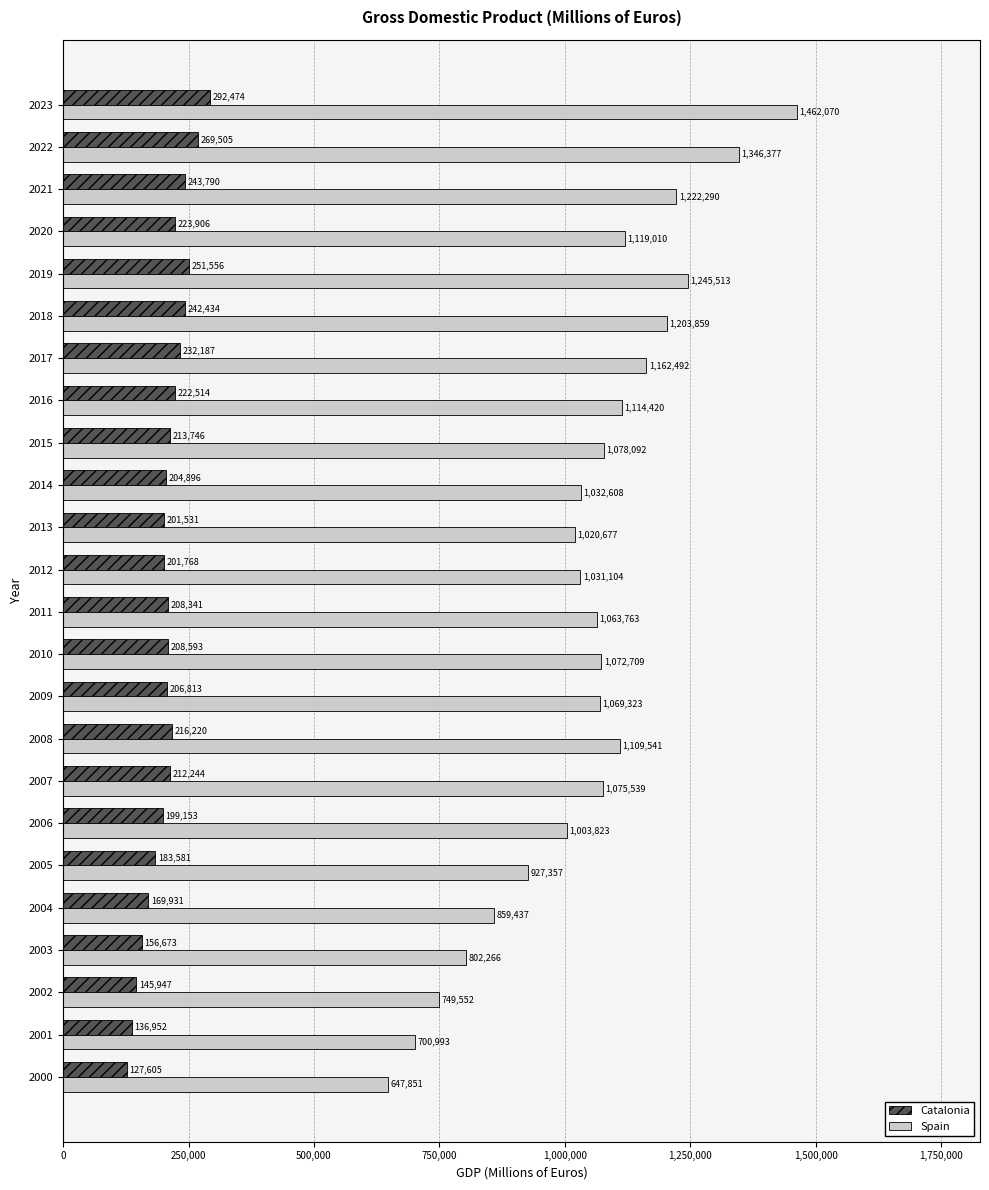

What is the difference between the maximum and minimum values in the Catalonia series?

164869